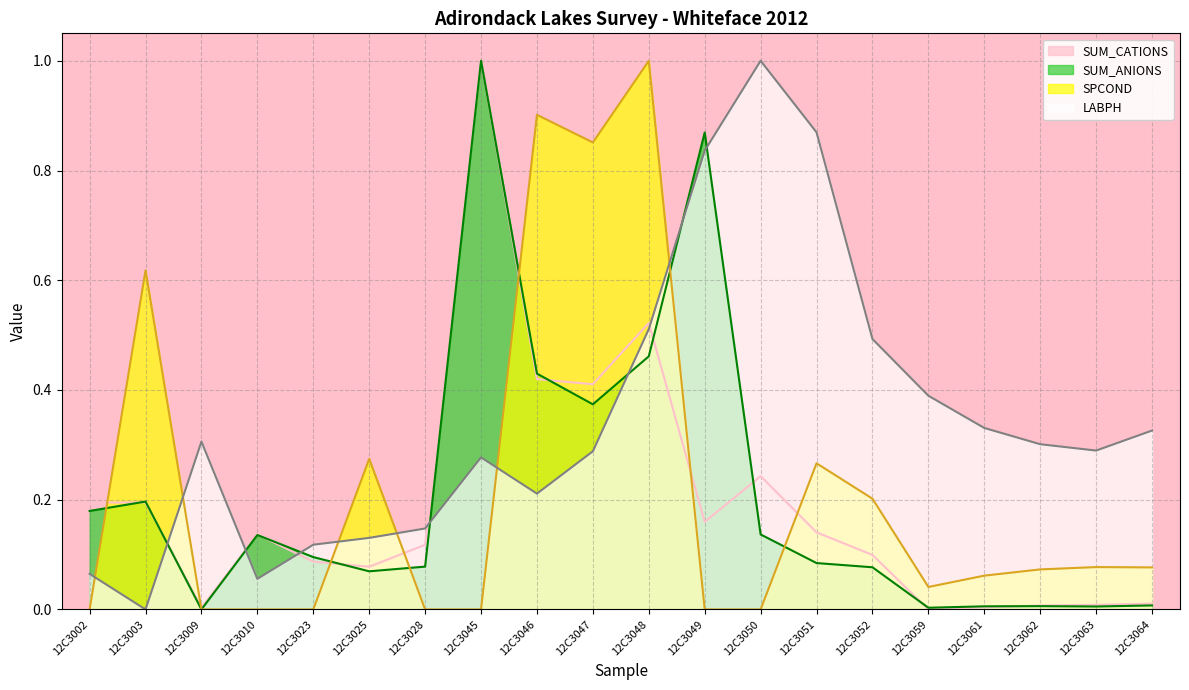

True or false: SUM_CATIONS and SUM_ANIONS intersect in this chart.

True